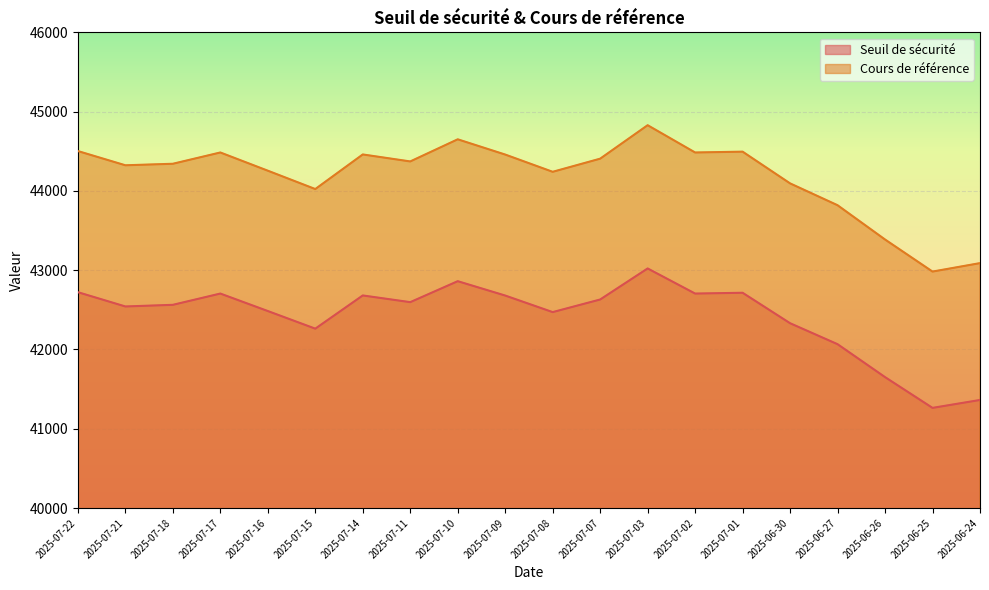

True or false: Cours de référence and Seuil de sécurité intersect in this chart.

False